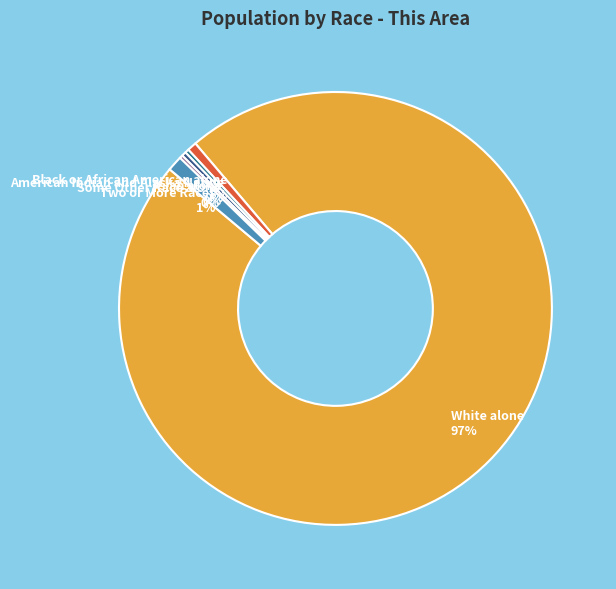

Which slice is the largest?

White alone